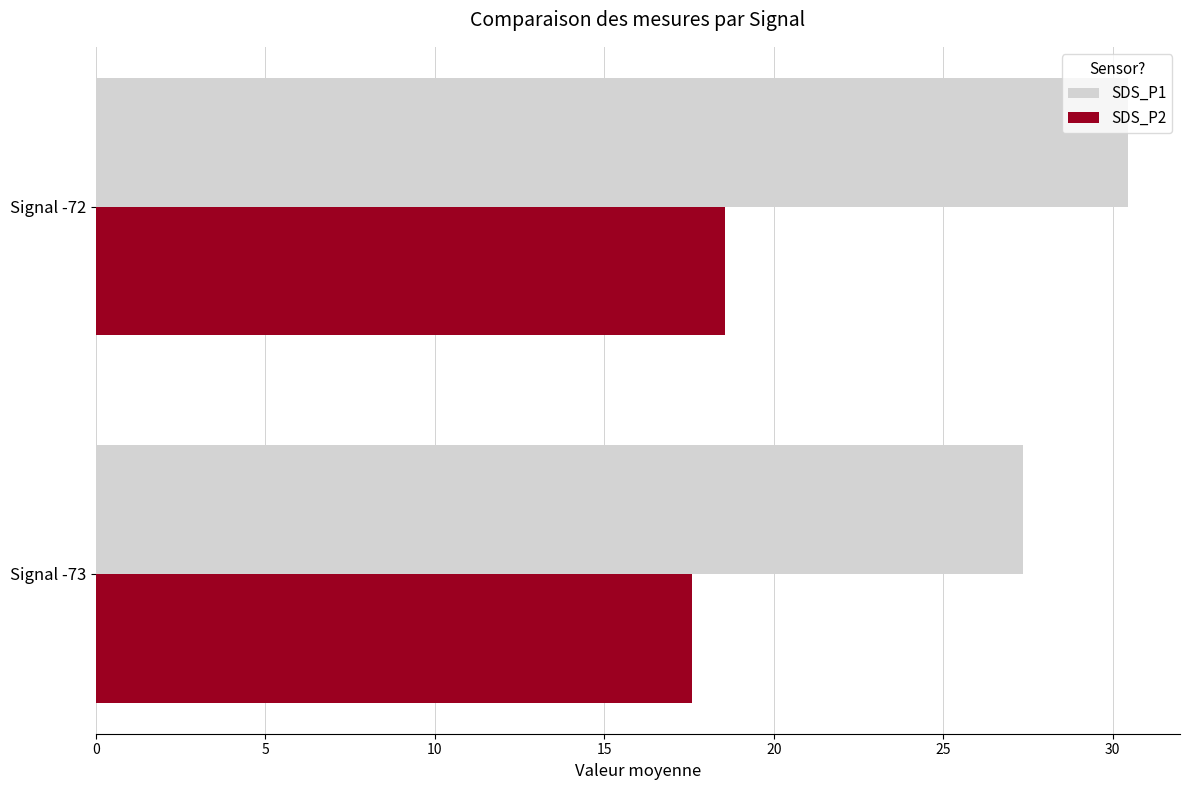

Is it true that SDS_P1 equals 30.5 at Signal -72?

True